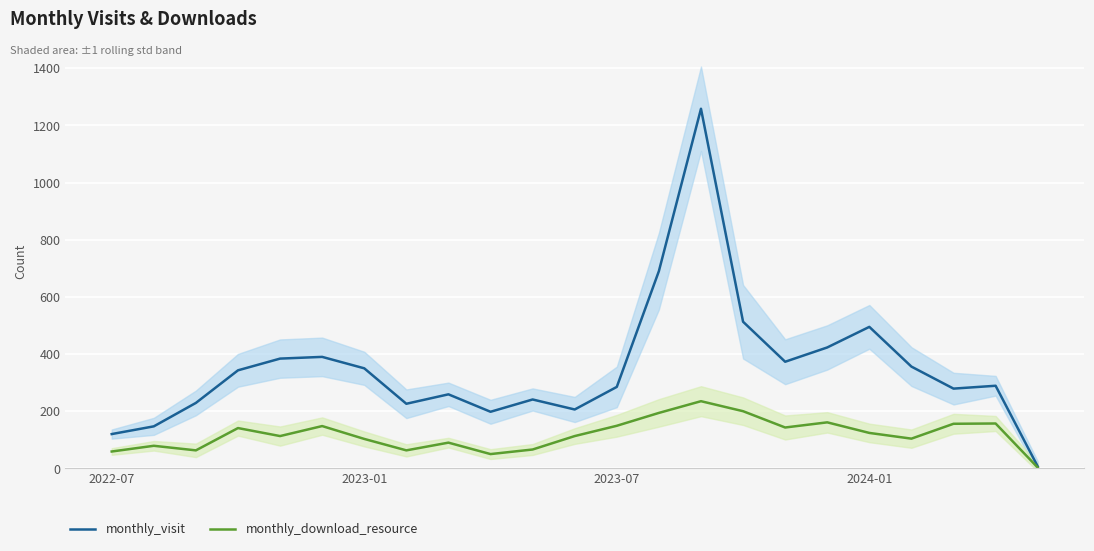

The value of monthly_download_resource at 19 is 176. True or false?

False